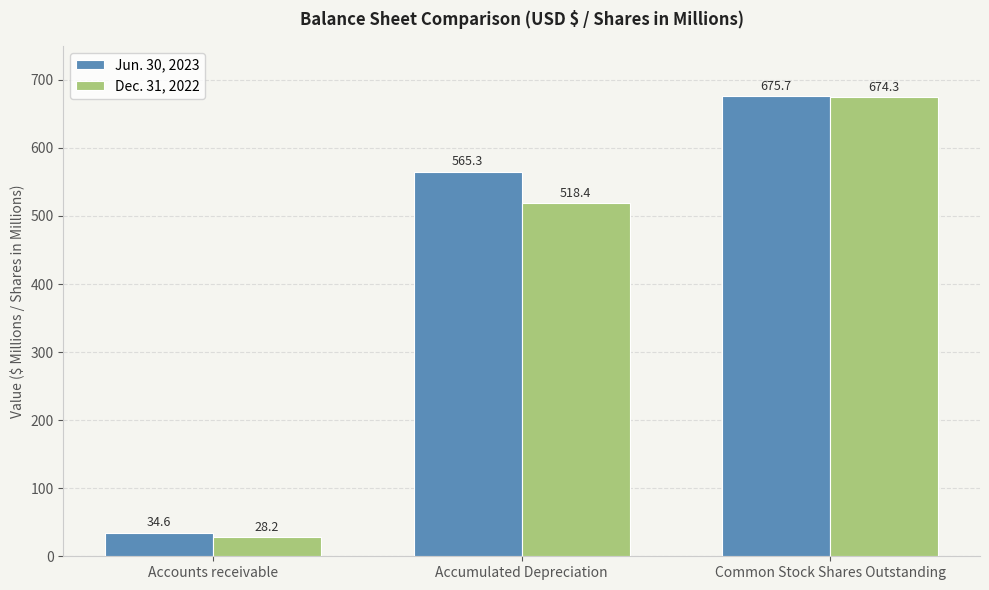

Reading left to right, transcribe all the data shown in this chart.

Jun. 30, 2023: Accounts receivable=34.6	Accumulated Depreciation=565.3	Common Stock Shares Outstanding=675.7
Dec. 31, 2022: Accounts receivable=28.2	Accumulated Depreciation=518.4	Common Stock Shares Outstanding=674.3